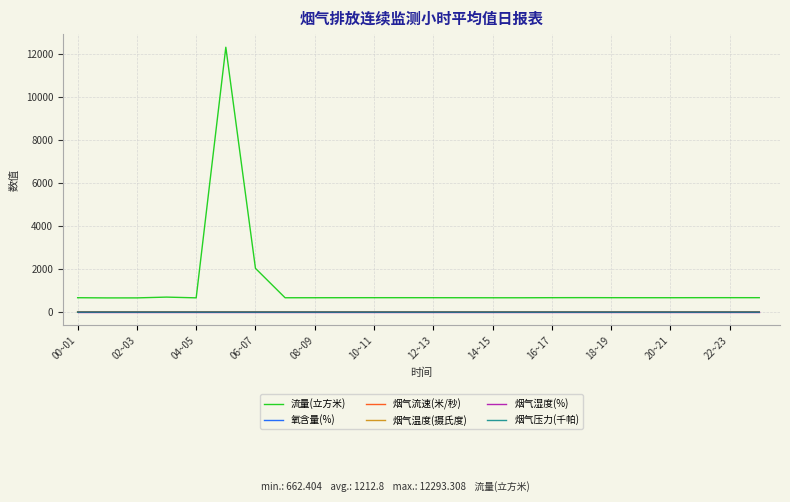

True or false: 氧含量(%) and 流量(立方米) cross at least once.

False